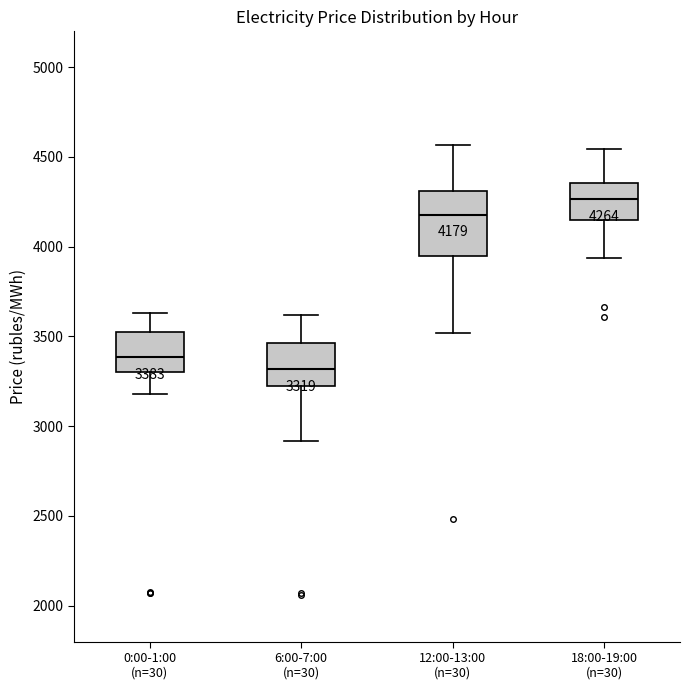

Which box's median line is the lowest?

6:00-7:00 (n=30)